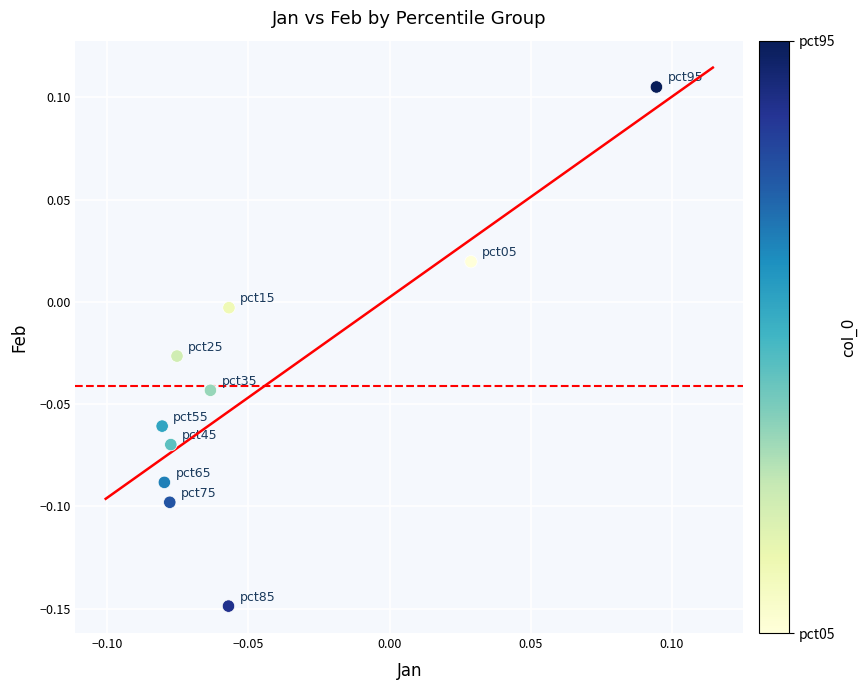

What is the range of Y values (max minus min)?

0.3